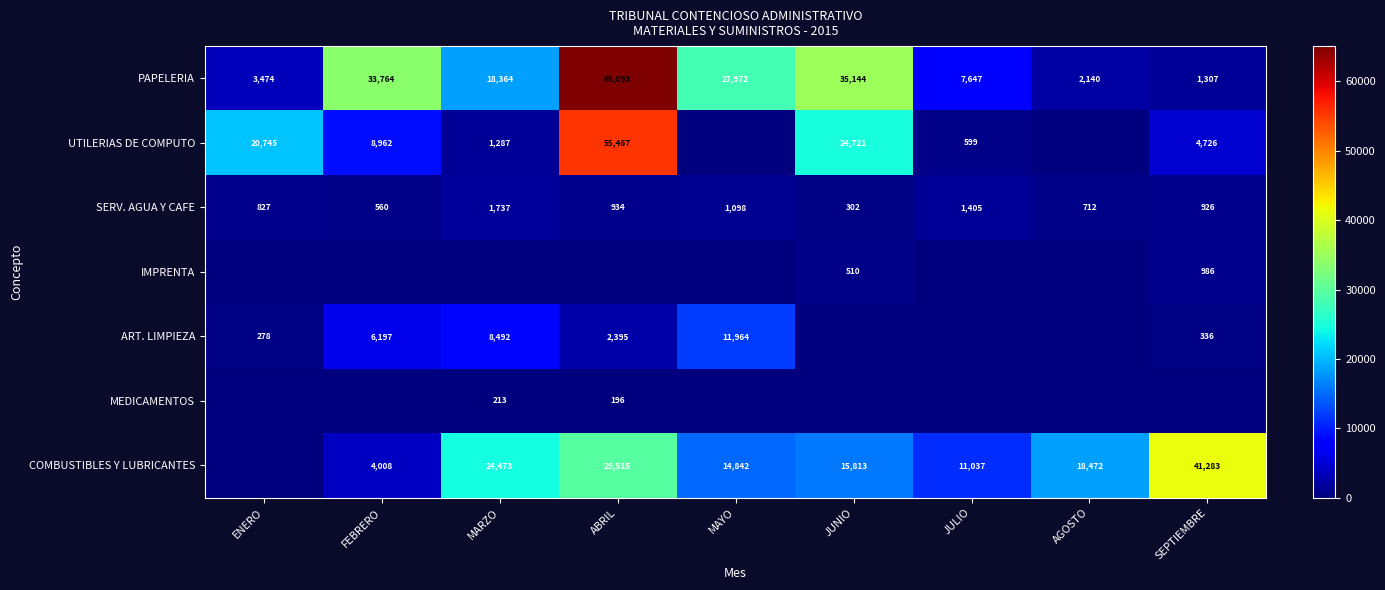

The value of PAPELERIA at JULIO is 7647. True or false?

True